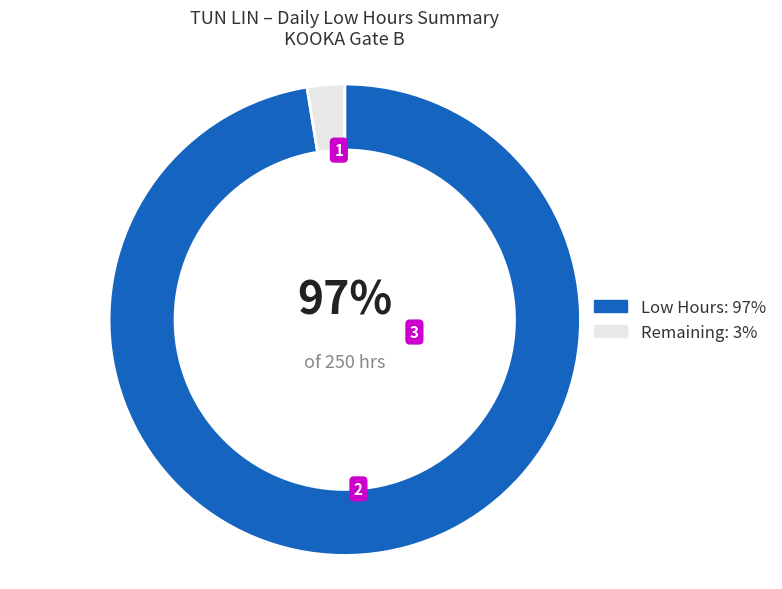

To the nearest percent, what is the average slice percentage?

50%